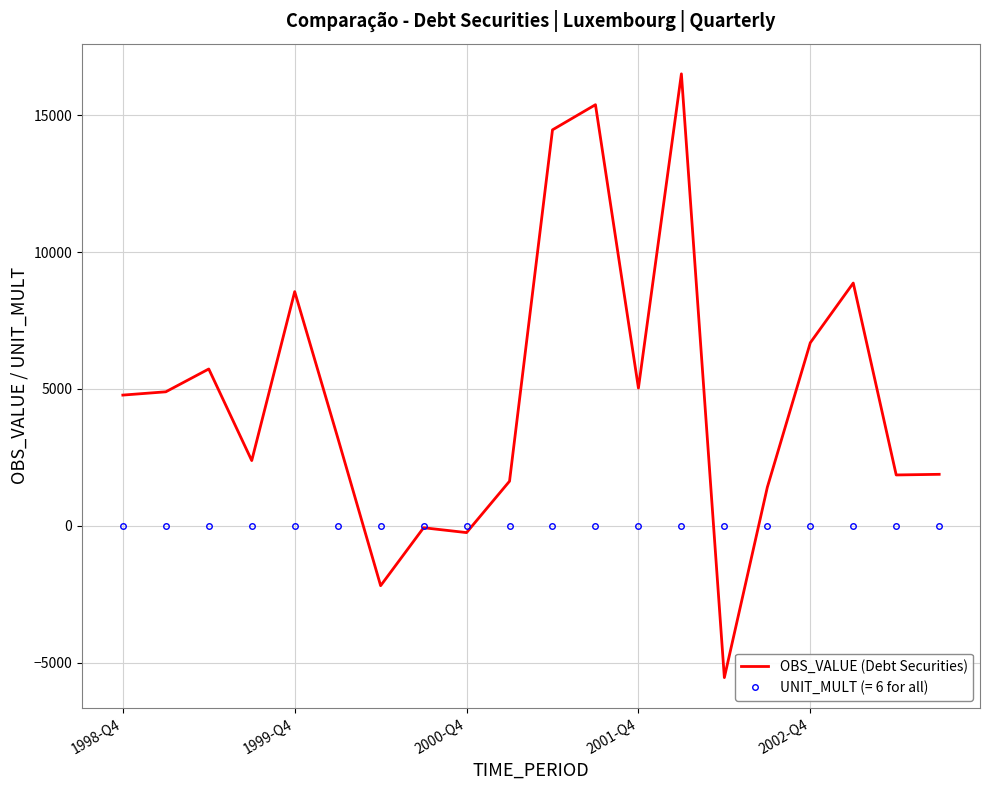

Which series has the largest range (max minus min)?

OBS_VALUE (Debt Securities)